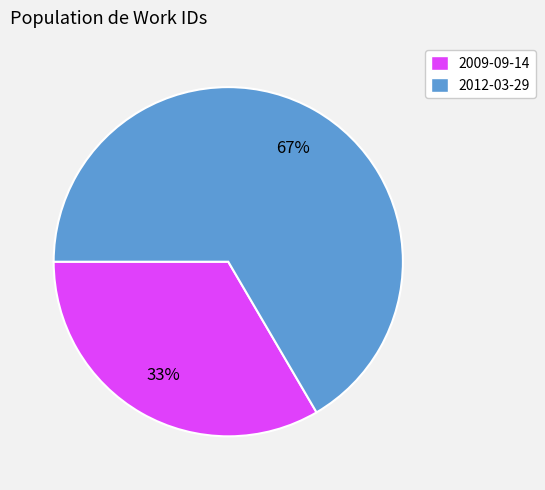

Rank the categories by value from highest to lowest.

2012-03-29, 2009-09-14